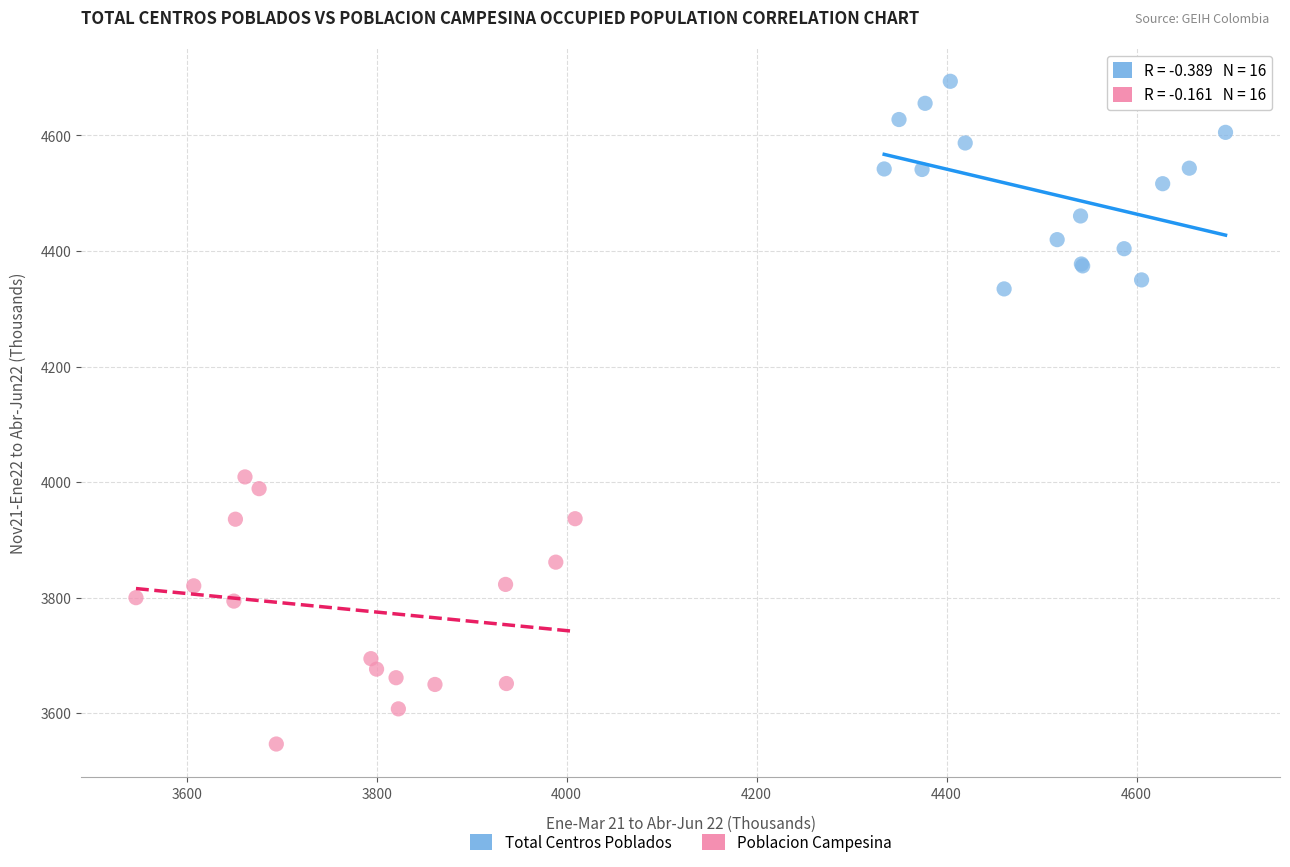

Which series has the largest Y range (max minus min)?

Poblacion Campesina